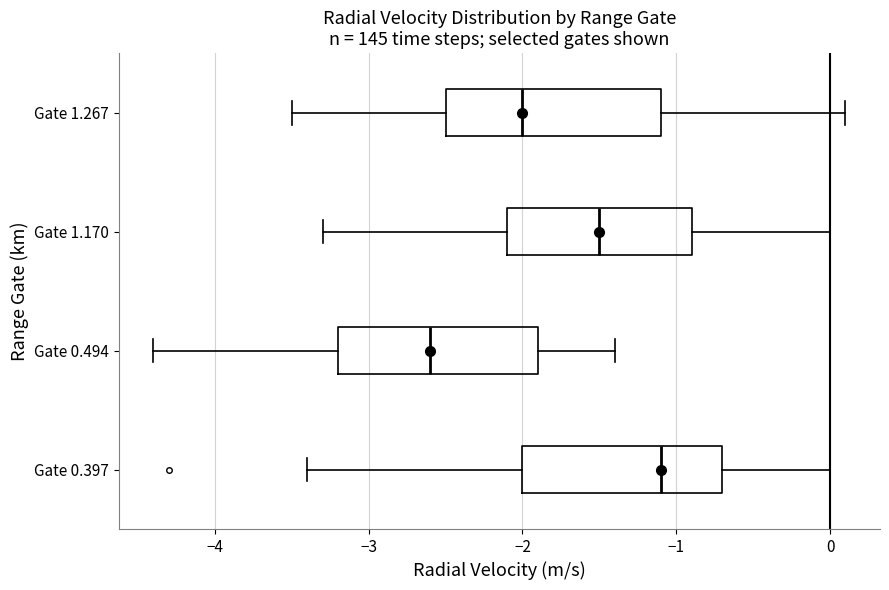

Reading bottom to top, read every box against the x-axis: the position of its median line, the range the box covers, and the ends of its whiskers. The values are not printed on the chart, so give them approximately, as read against the axis.

Gate 0.397: median -1.1, box -2.0 to -0.7, whiskers -3.4 to 0.0
Gate 0.494: median -2.6, box -3.2 to -1.9, whiskers -4.4 to -1.4
Gate 1.170: median -1.5, box -2.1 to -0.9, whiskers -3.3 to 0.0
Gate 1.267: median -2.0, box -2.5 to -1.1, whiskers -3.5 to 0.1